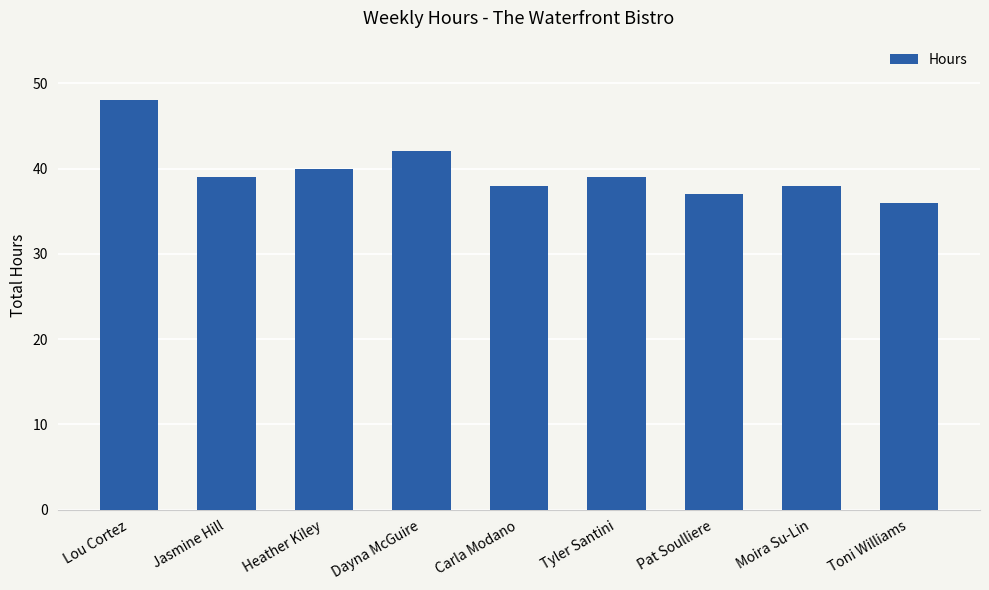

Reading right to left, extract all data points from this chart.

Toni Williams=36	Moira Su-Lin=38	Pat Soulliere=37	Tyler Santini=39	Carla Modano=38	Dayna McGuire=42	Heather Kiley=40	Jasmine Hill=39	Lou Cortez=48